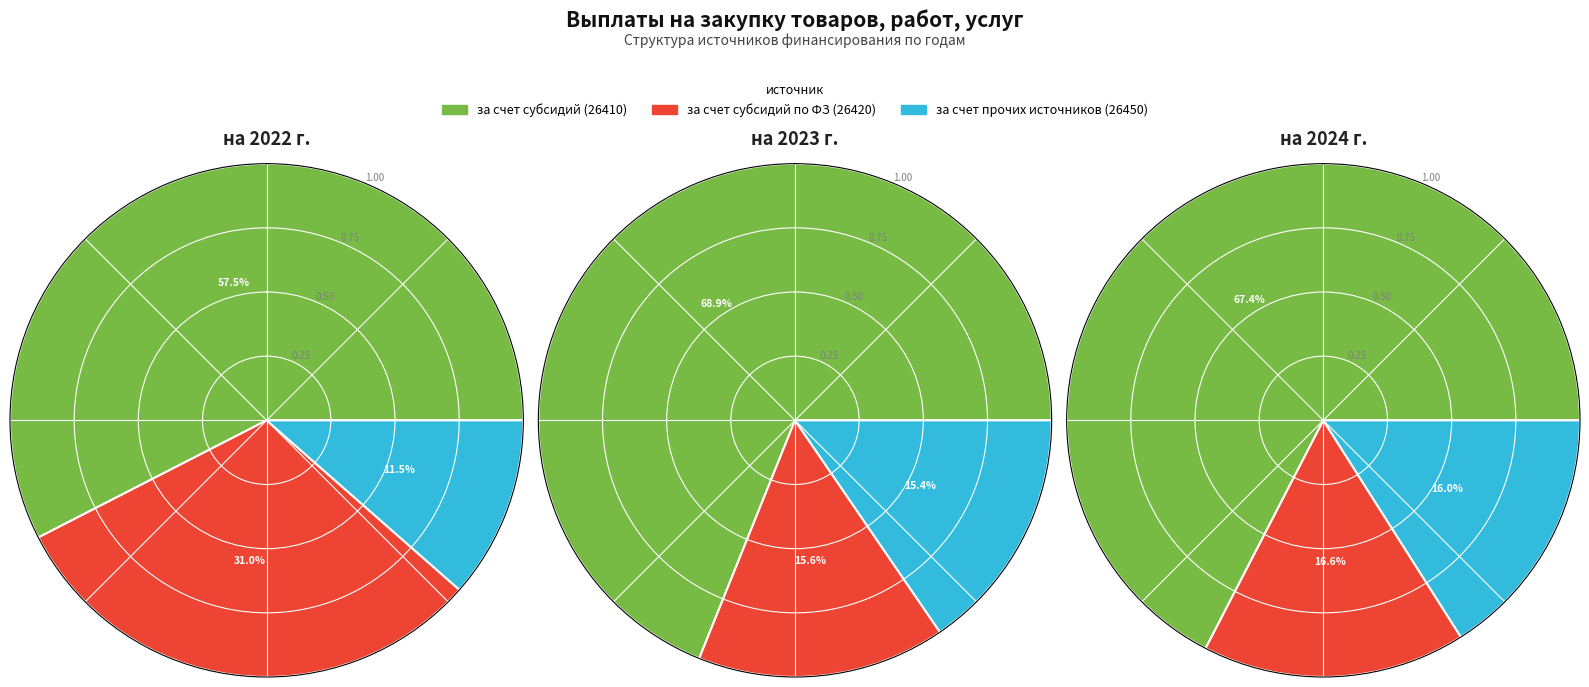

The за счет субсидий по ФЗ (26420) slice represents 44% of the pie. True or false?

False